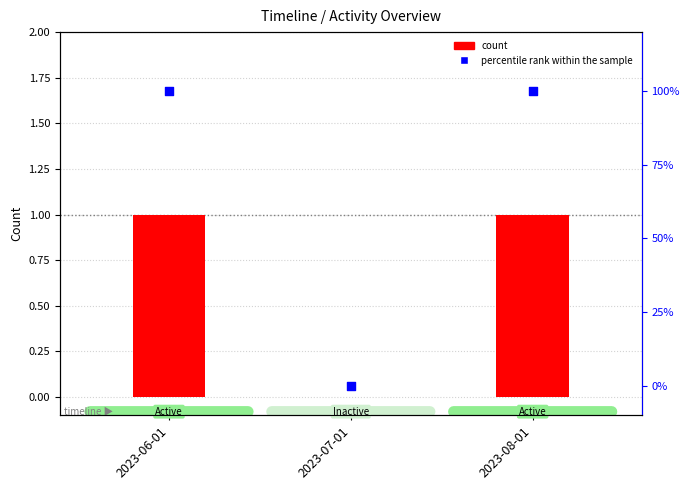

Which series contains the highest Y value?

percentile rank